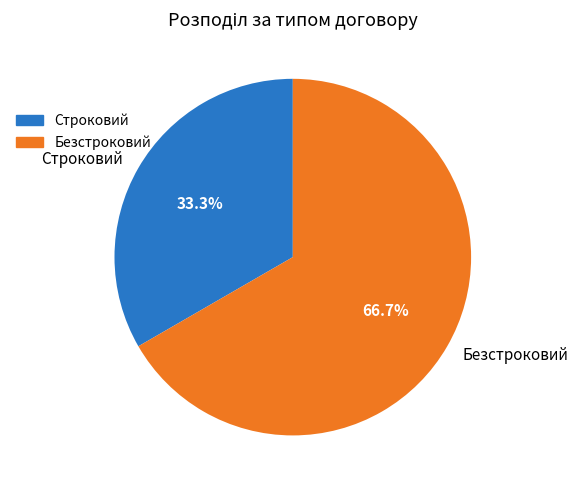

Which category has the smallest portion of the pie?

Строковий